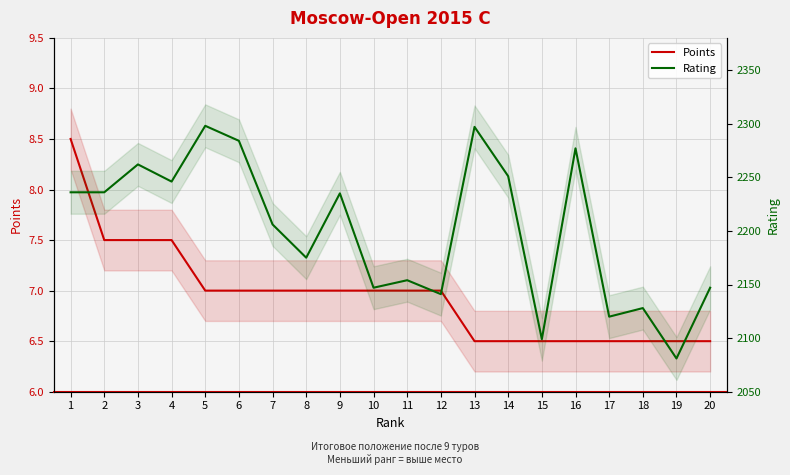

At which label does Points first exceed 7?

1